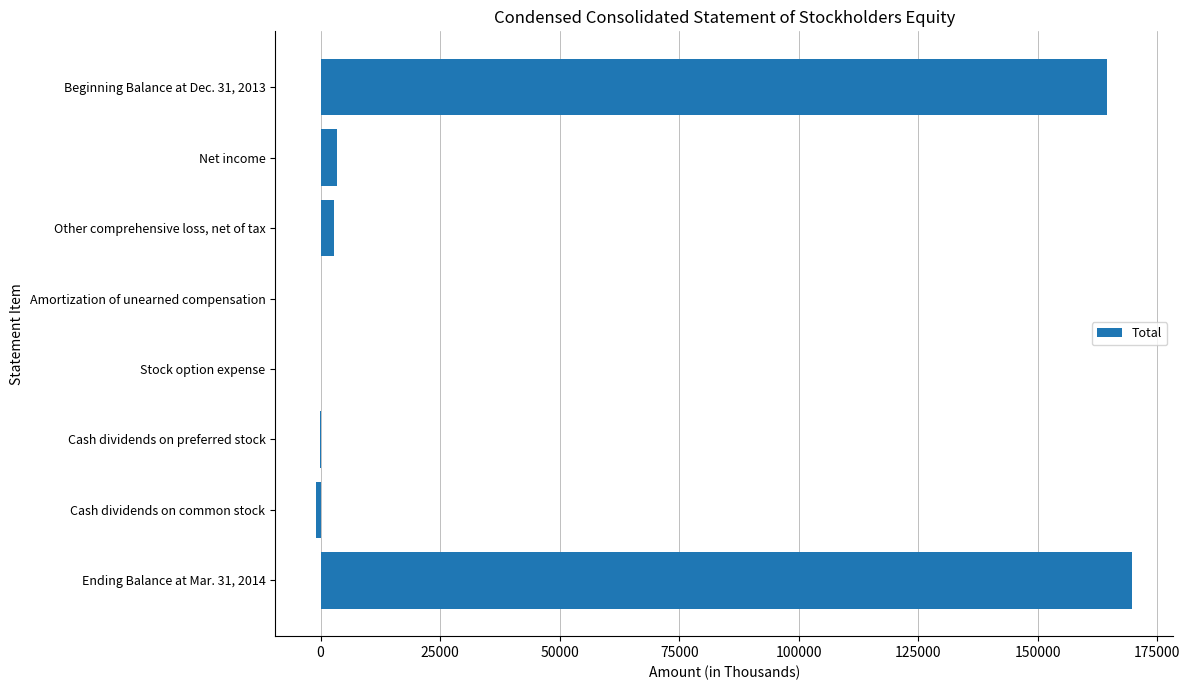

Where is the data nearest to the value 84411?

Beginning Balance at Dec. 31, 2013